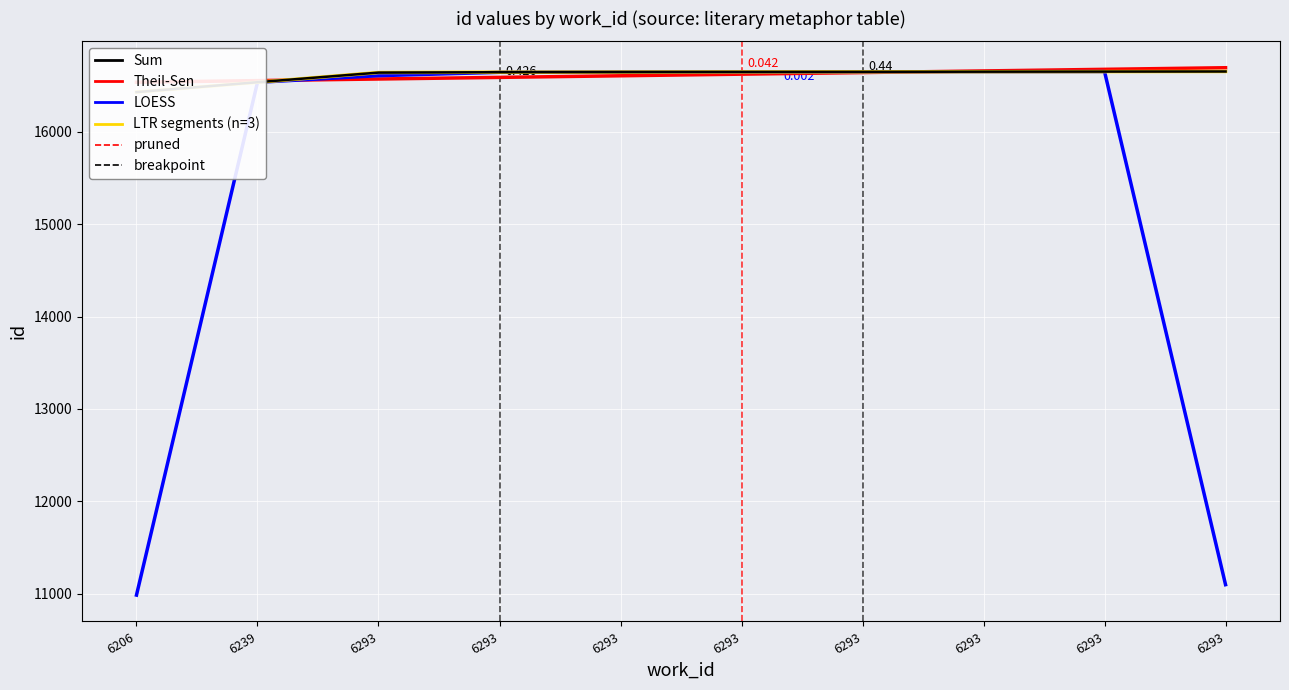

Between which two adjacent categories do Sum and LOESS first intersect?

6293 and 6293